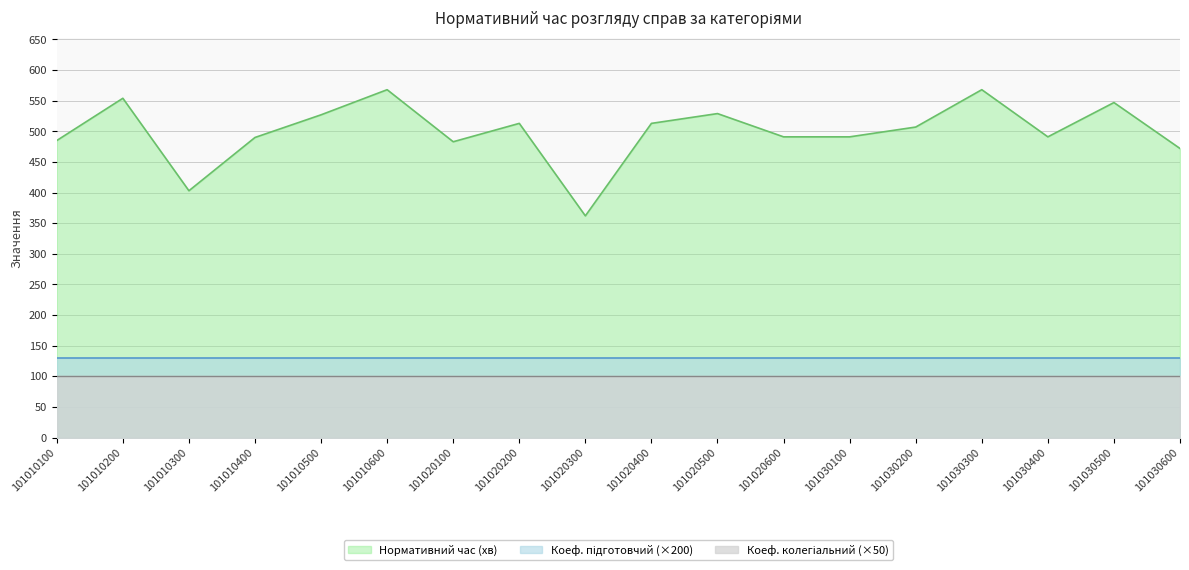

True or false: Коеф. колегіальний has a value of 2.0 at 101030600.

True